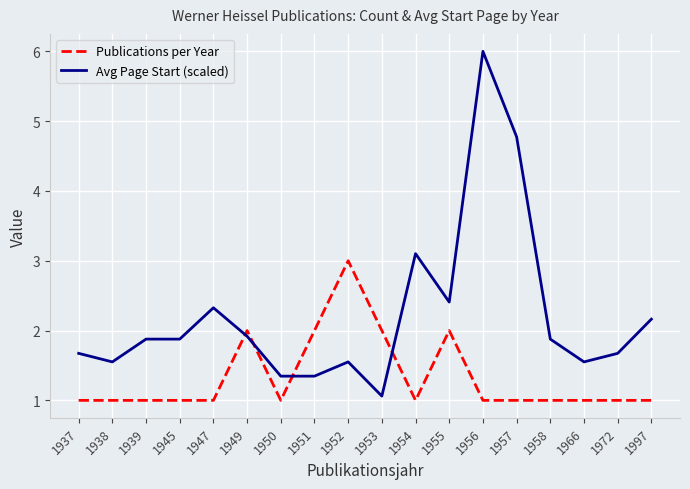

Is the value of Avg Page Start (scaled) at 1937 greater than the value of Publications per Year at 1955?

No